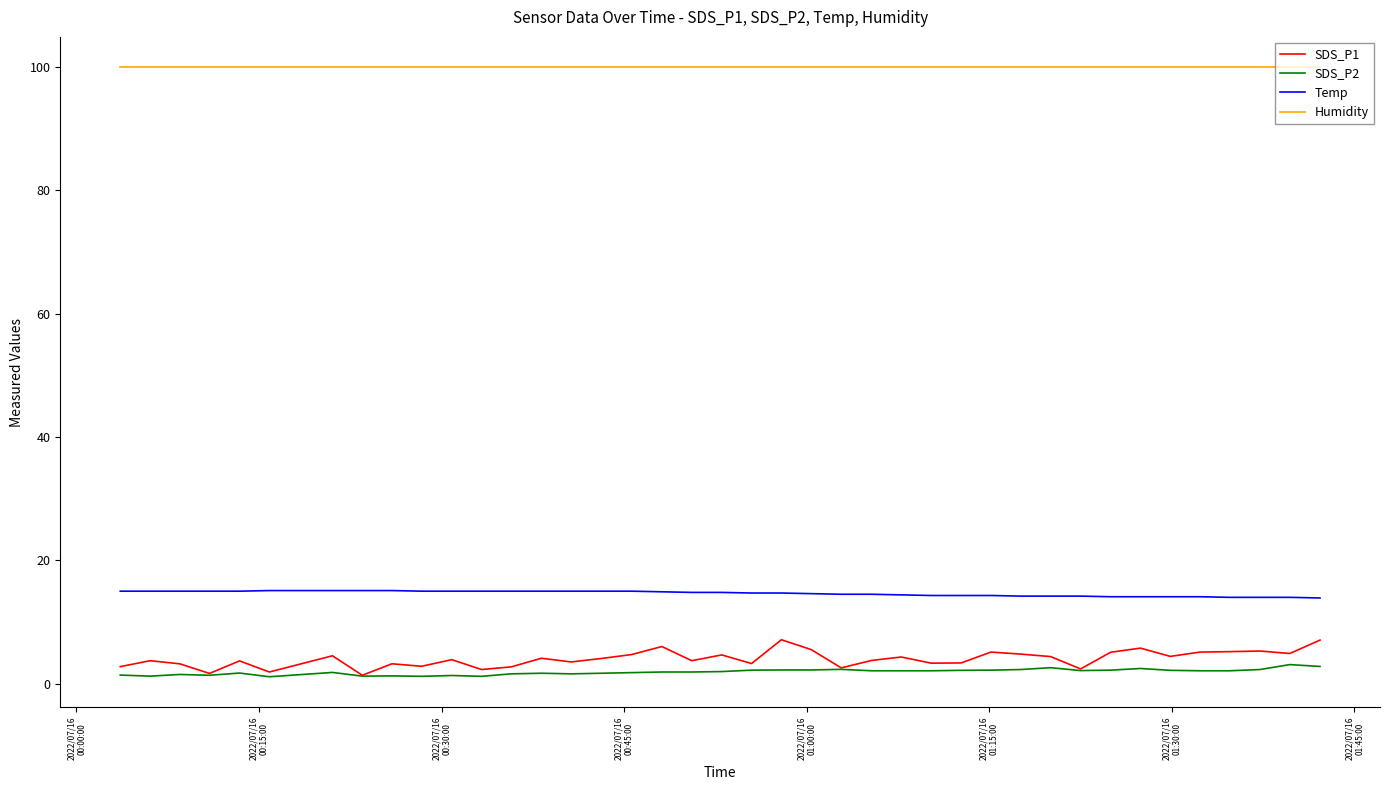

True or false: Temp and SDS_P1 cross at least once.

False